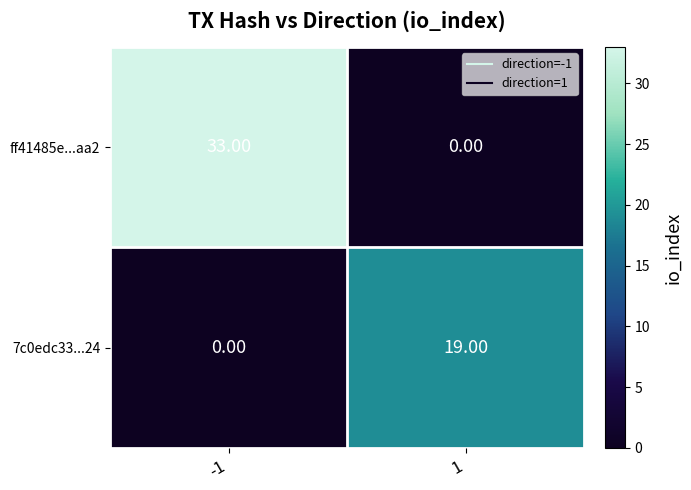

What is the difference between the ff41485e...aa2 values at 1 and -1?

33